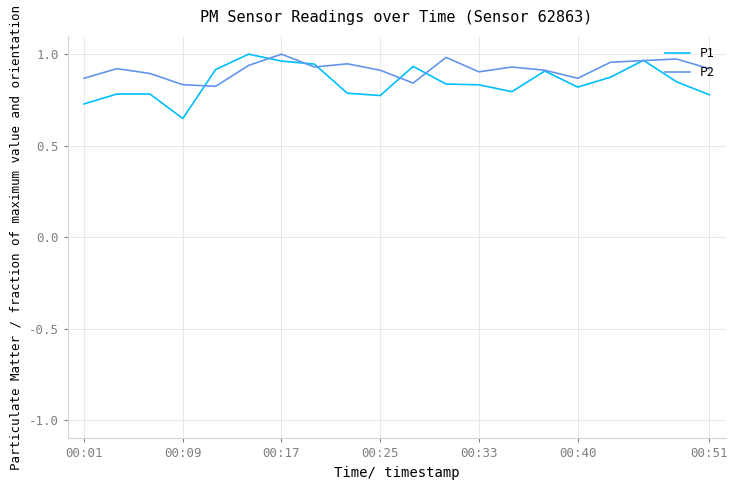

What is the difference between the maximum and second lowest values in the P2 series?

0.2